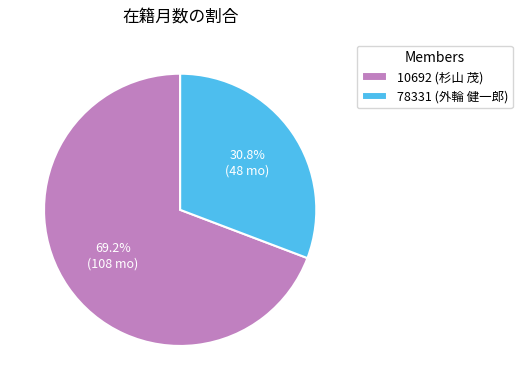

Rank the categories by value from lowest to highest.

78331 (外輪 健一郎), 10692 (杉山 茂)